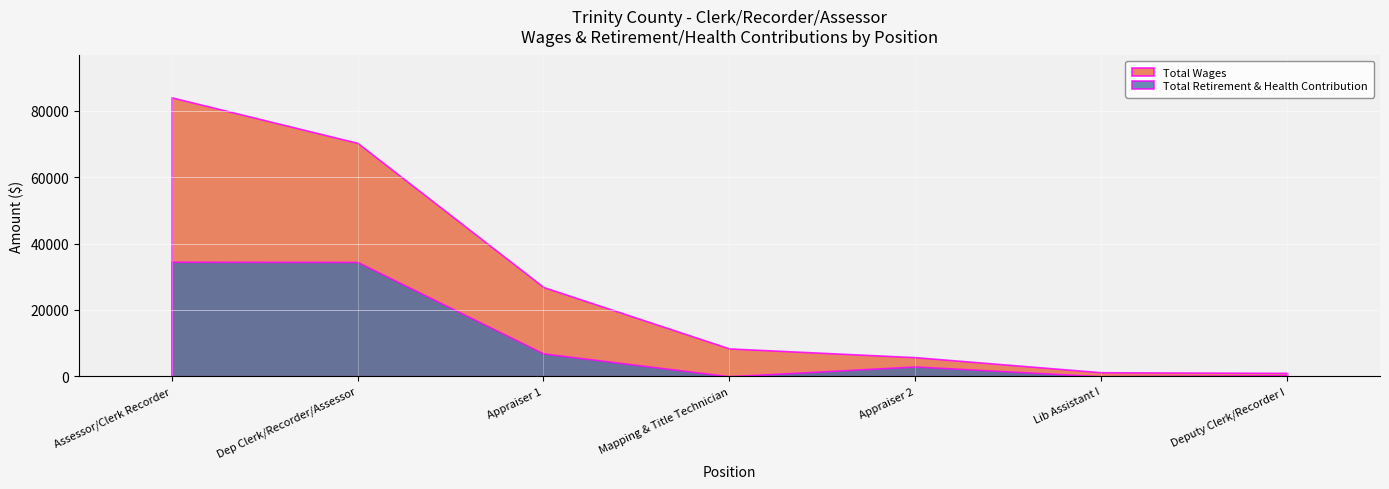

At which label does Total Wages reach its peak?

Assessor/Clerk Recorder